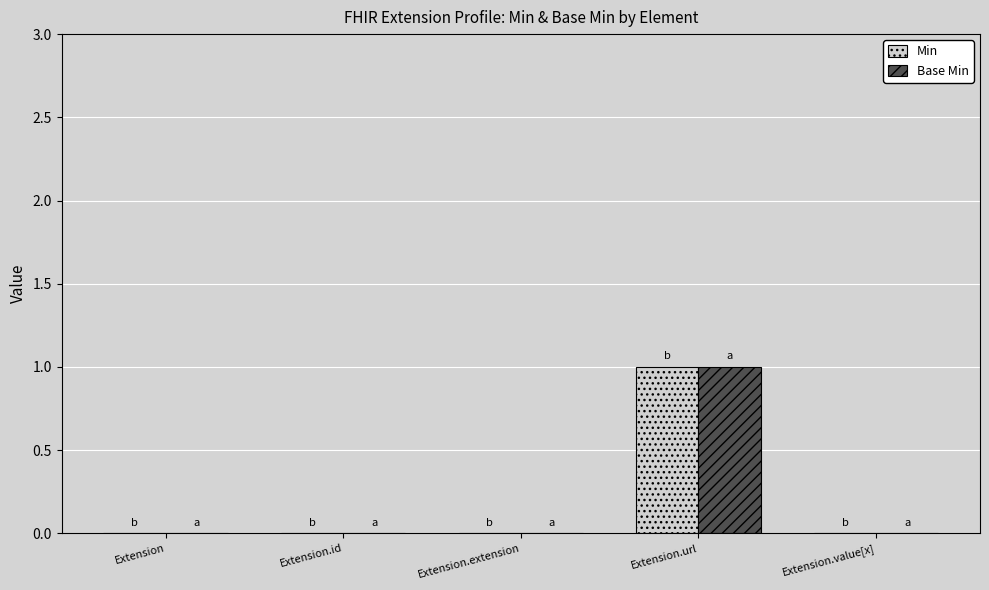

Which category has the highest value in the Base Min series?

Extension.url